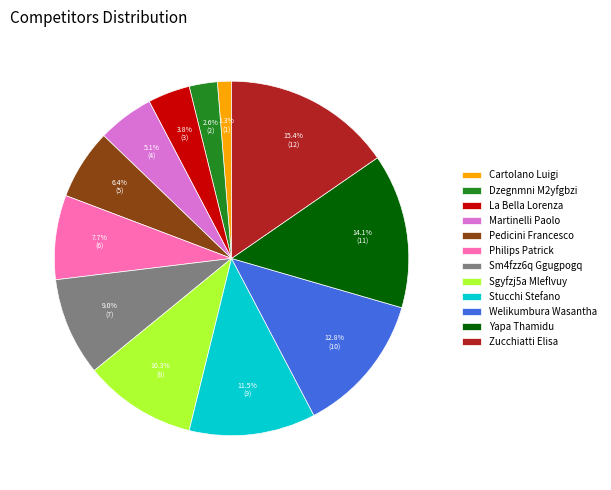

To the nearest percent, what portion does Martinelli Paolo represent?

5%